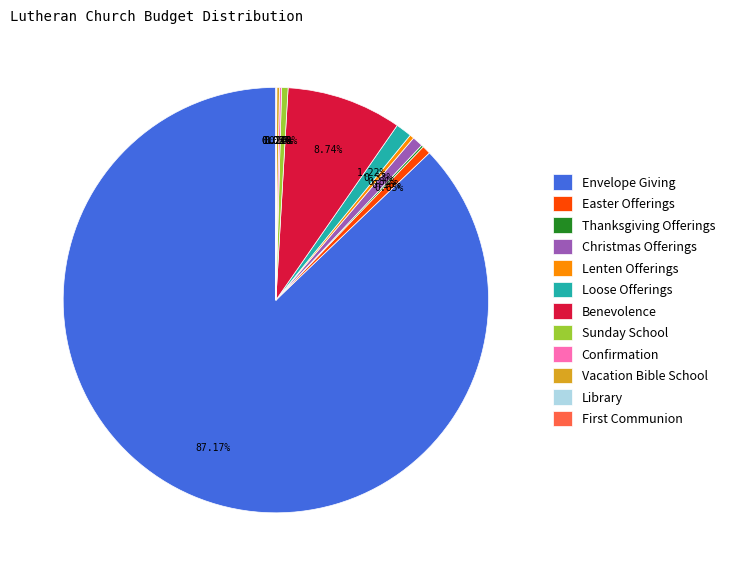

Which category has the biggest portion of the pie?

Envelope Giving